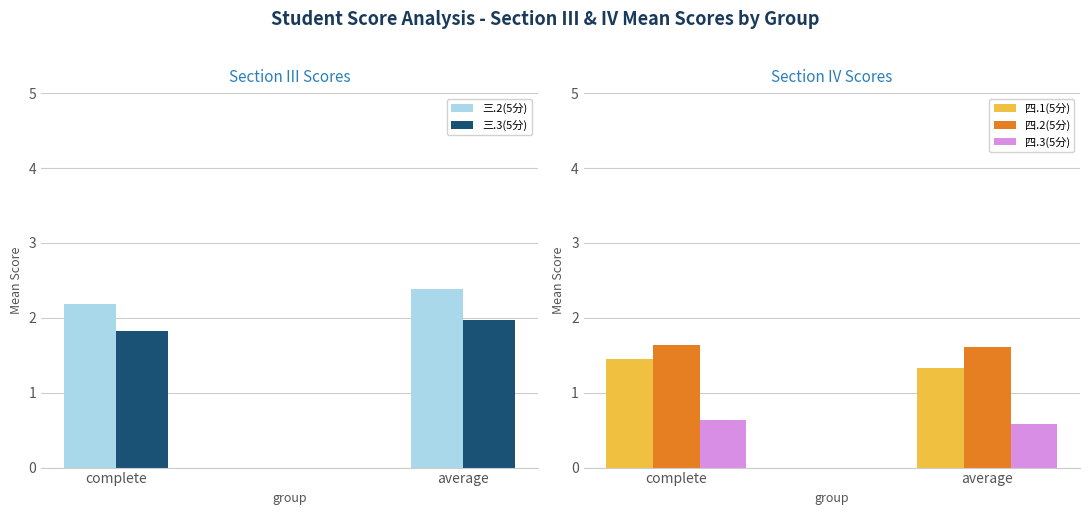

Which category has the lowest value in the 四.2(5分) series?

average